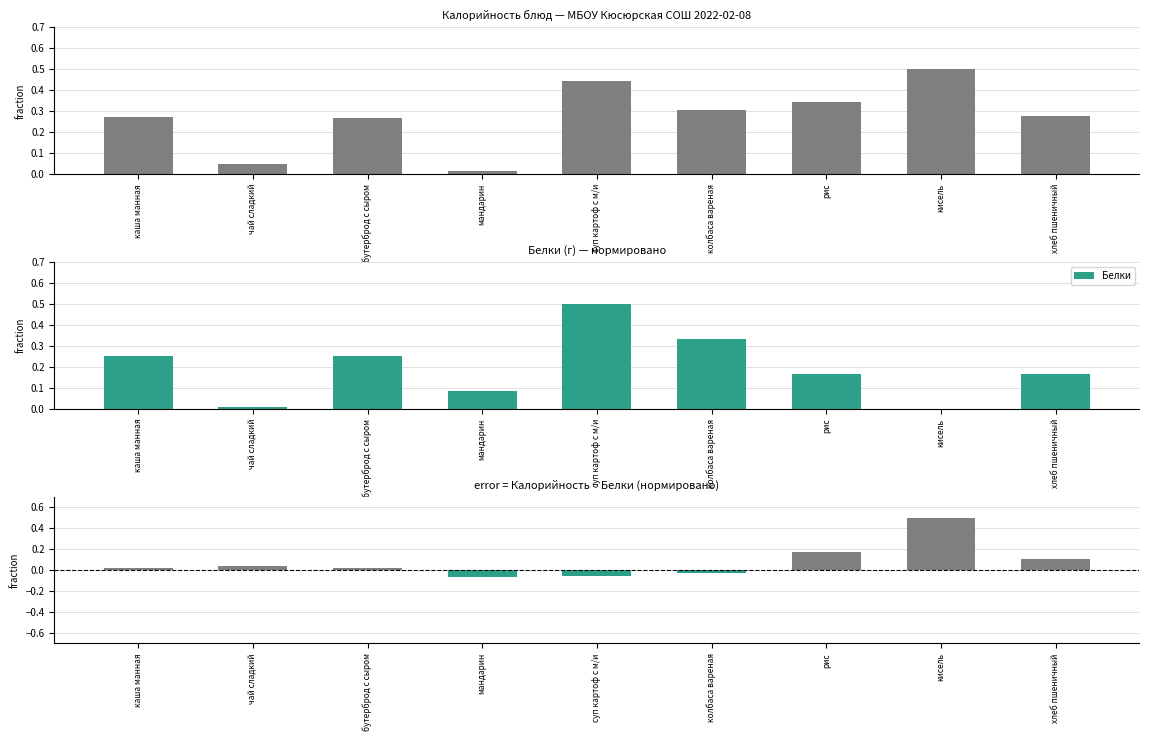

The Белки series shows 0.8 at суп картоф с м/и. True or false?

False